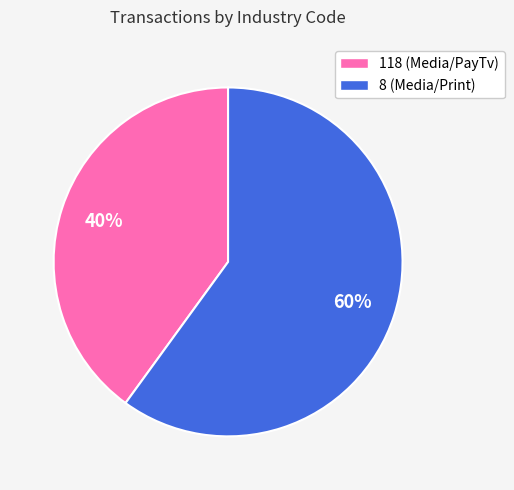

To the nearest percent, what is the average slice percentage?

50%